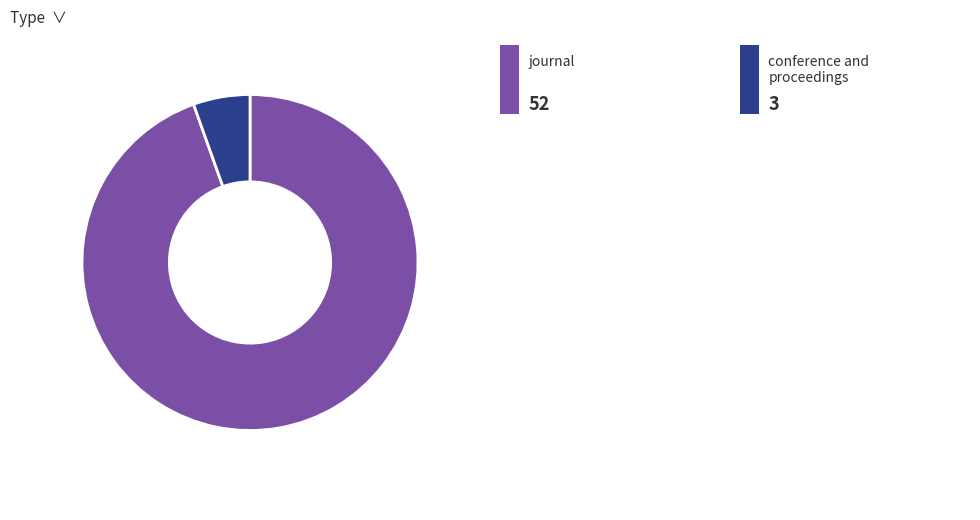

Does any single category account for the majority?

Yes